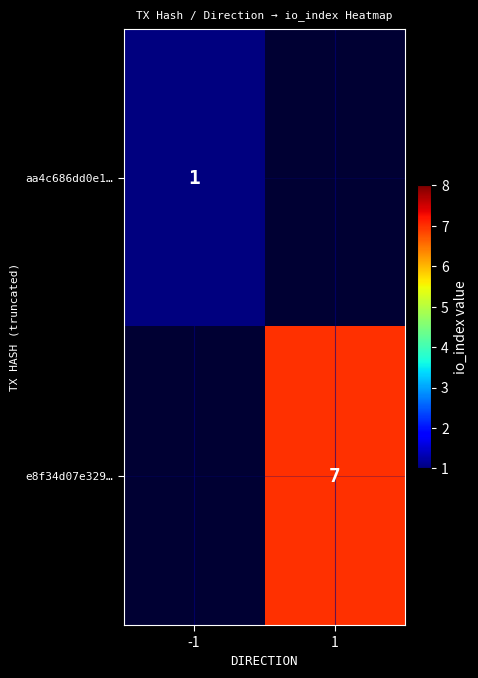

True or false: e8f34d07e329… has a value of 7 at 1.

True